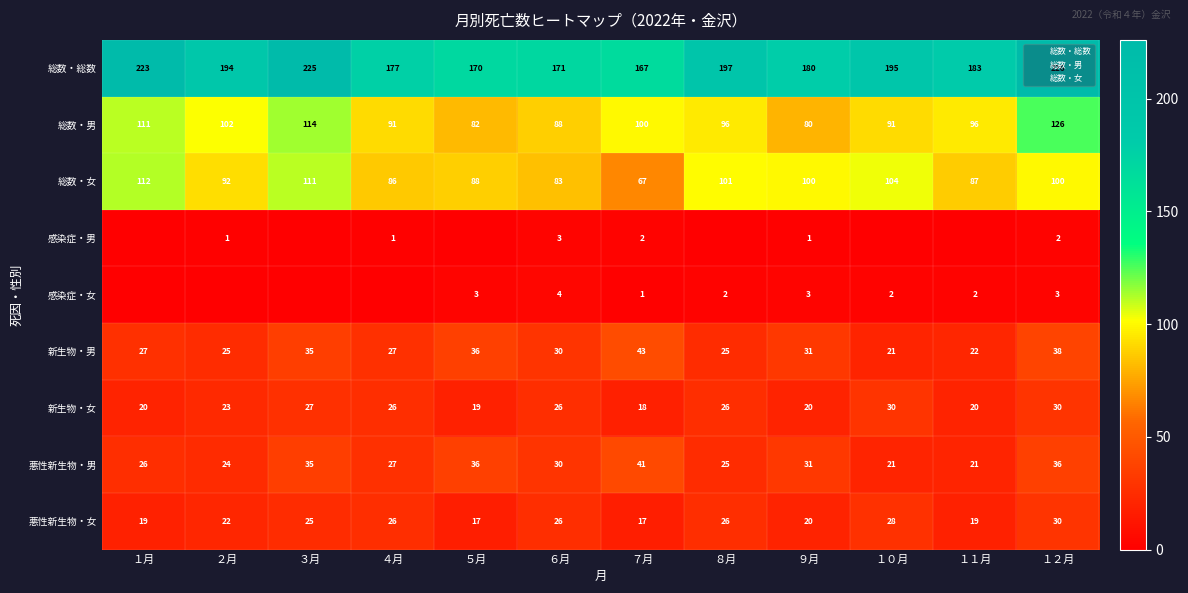

At which category is the sum across all series the highest?

１２月